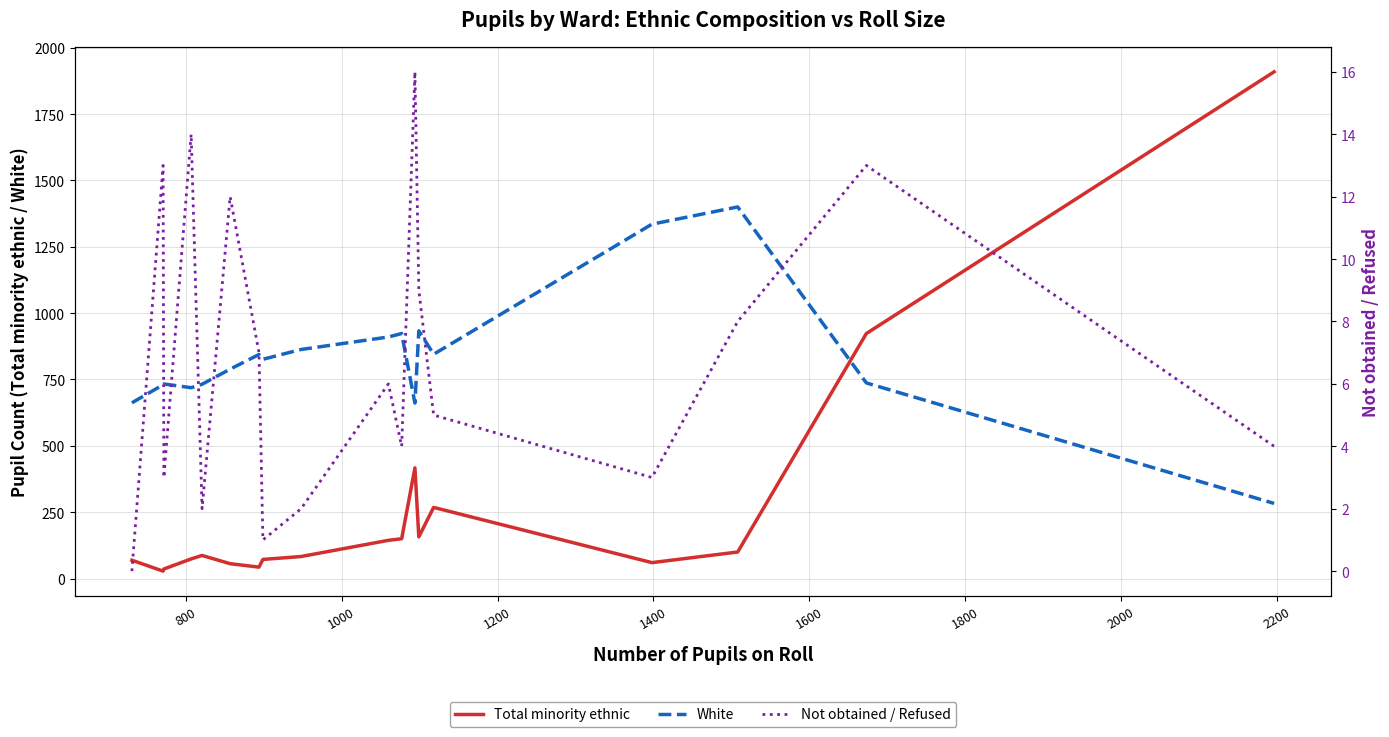

True or false: White and Total minority ethnic intersect in this chart.

True